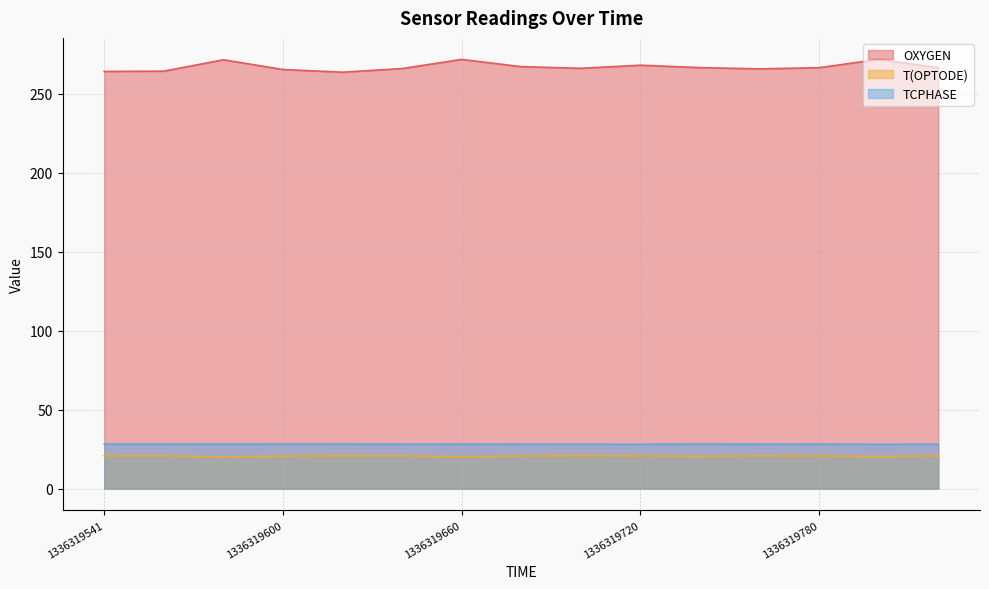

What is the value of the T(OPTODE) point at the 3rd from the left?

20.1